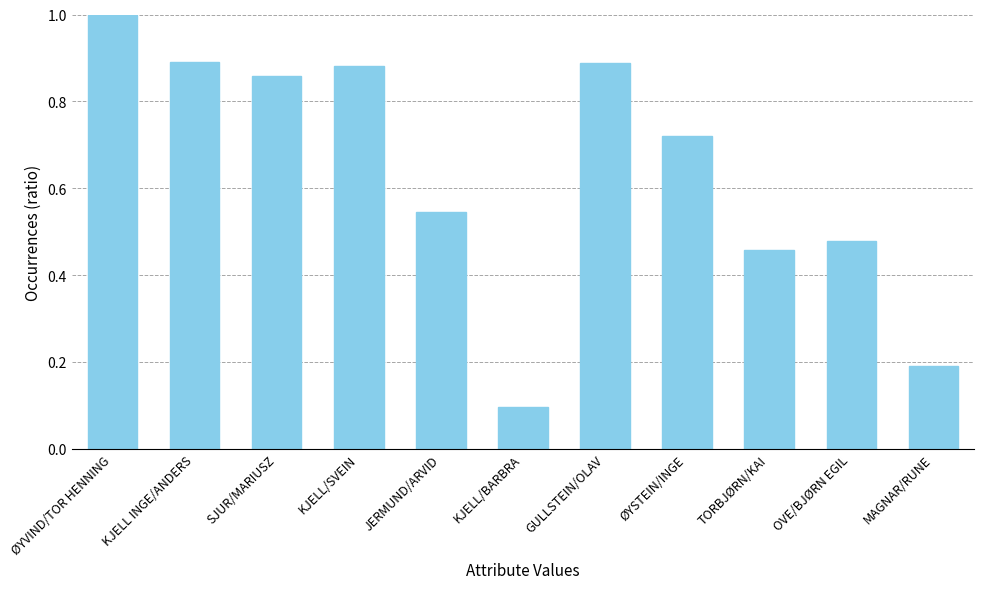

Which has a higher value, KJELL/SVEIN or ØYSTEIN/INGE?

KJELL/SVEIN